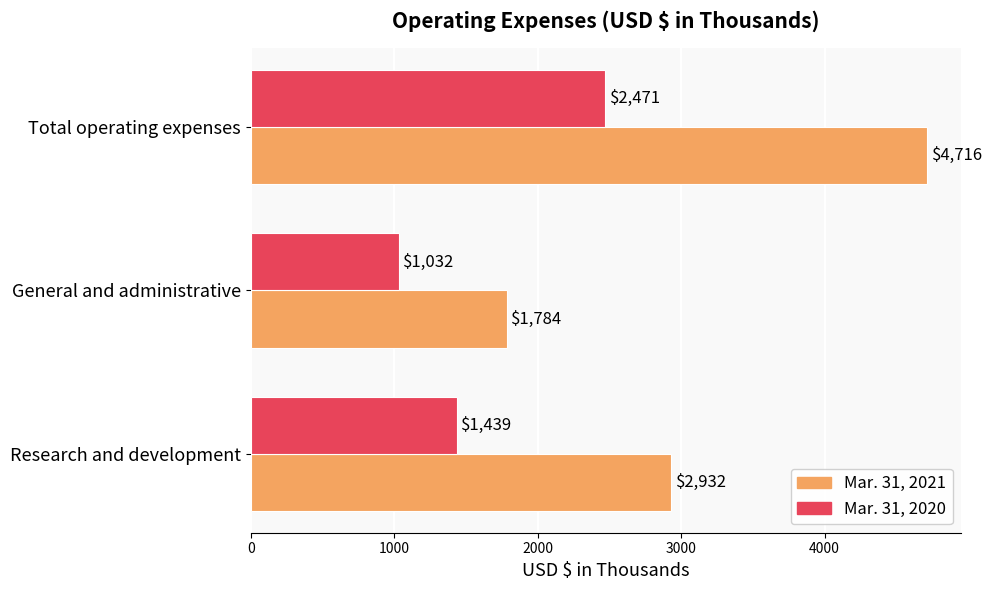

Rank the series by their average value, from highest to lowest.

Mar. 31, 2021, Mar. 31, 2020